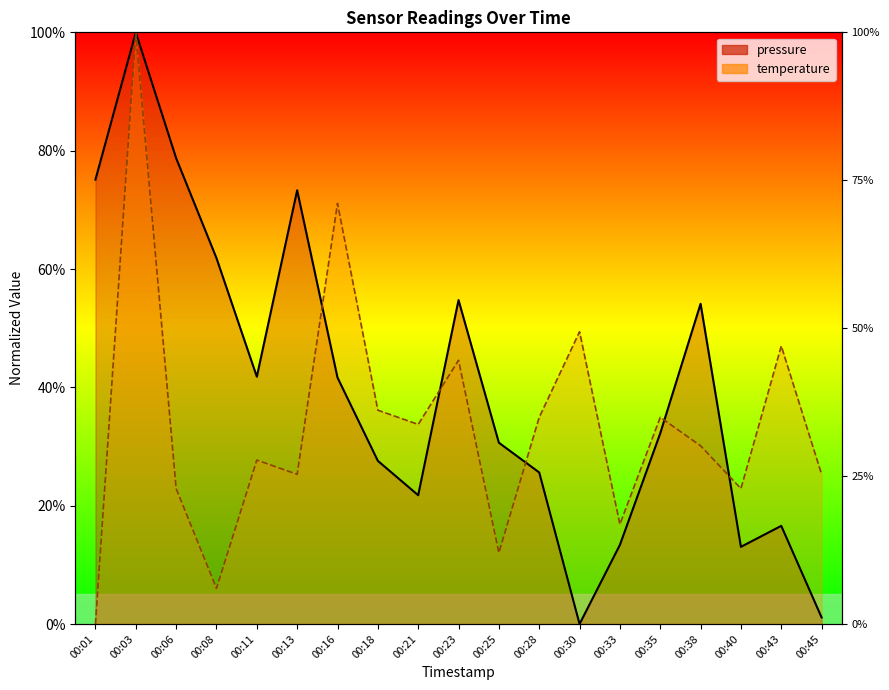

Which series changed the most between 00:01 and 00:33?

pressure